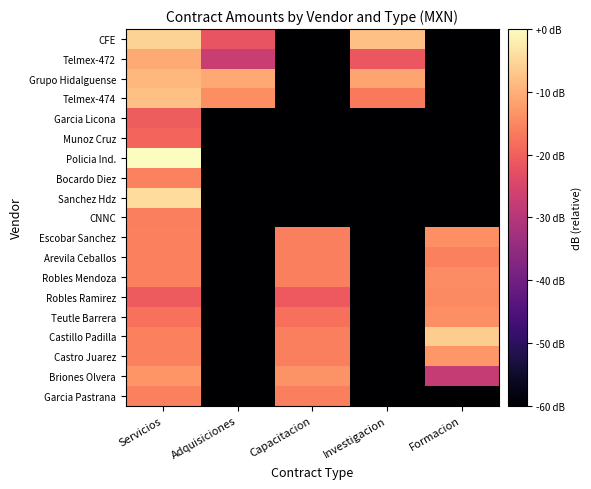

Rank the series by their maximum value, from lowest to highest.

Garcia Licona, Munoz Cruz, CNNC, Garcia Pastrana, Arevila Ceballos, Bocardo Diez, Robles Ramirez, Robles Mendoza, Escobar Sanchez, Teutle Barrera, Briones Olvera, Castro Juarez, Telmex-472, Grupo Hidalguense, Telmex-474, Castillo Padilla, CFE, Sanchez Hdz, Policia Ind.